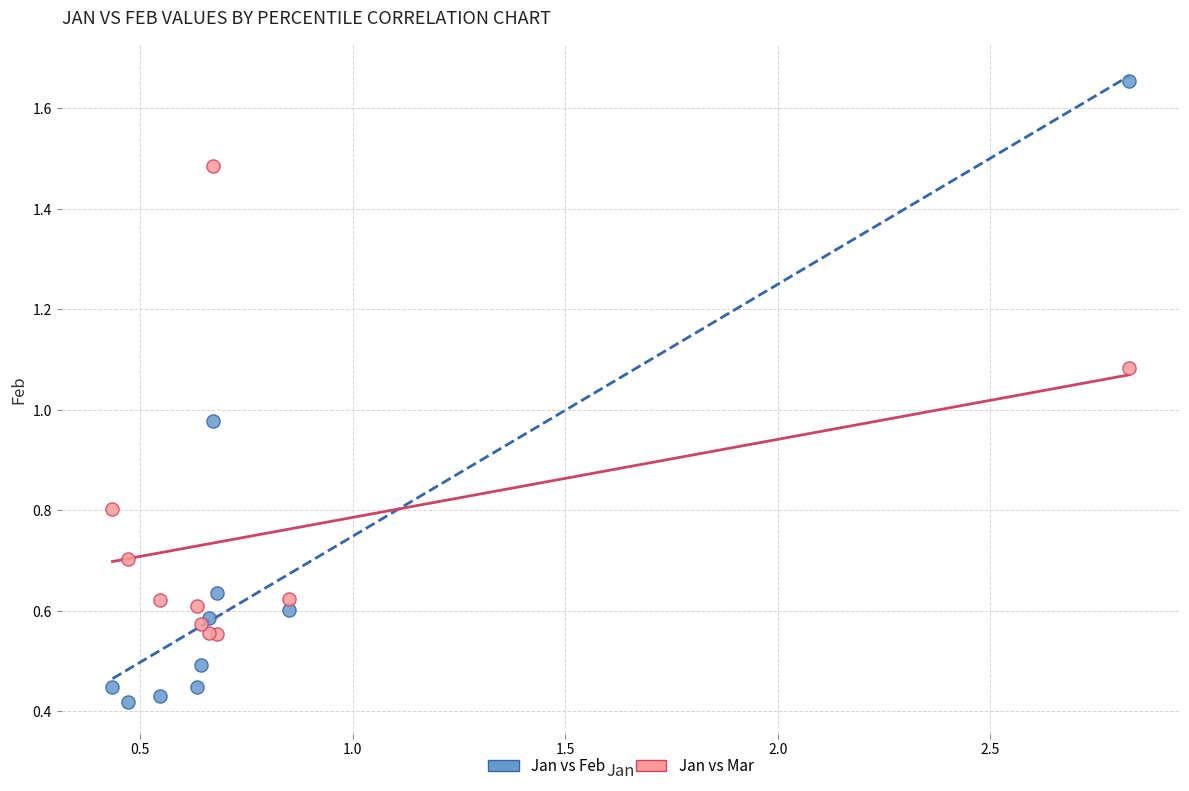

Which series reaches the maximum Y coordinate?

Jan vs Feb